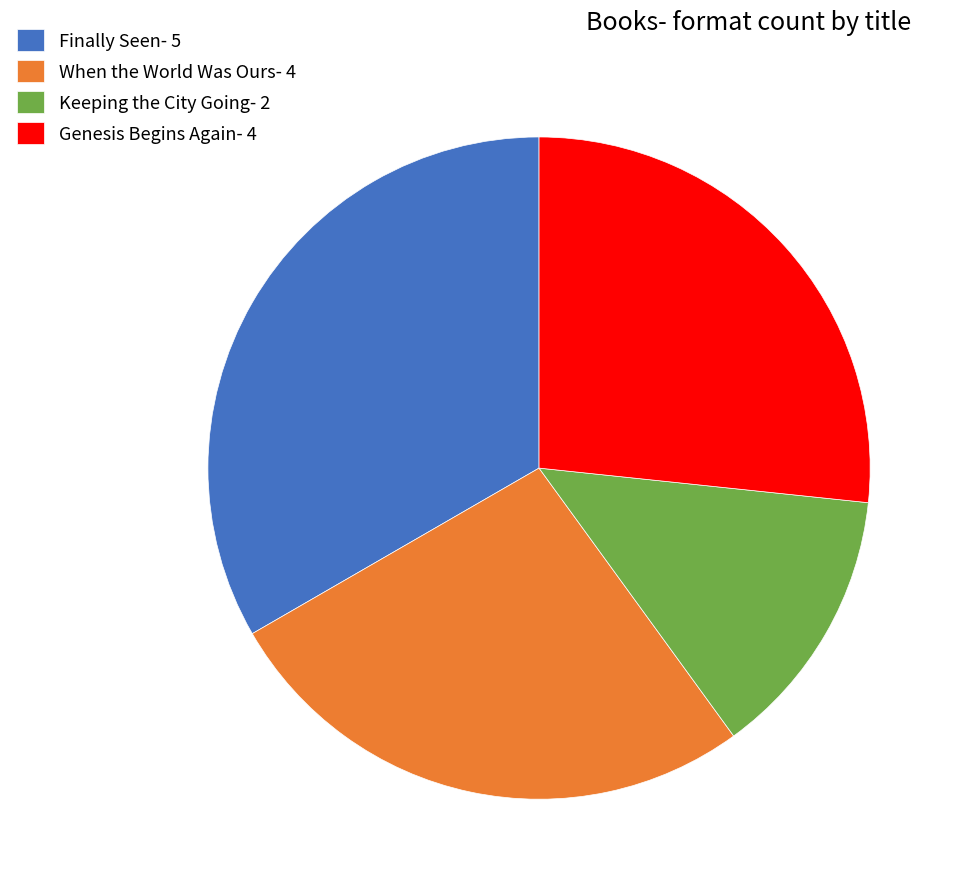

Does Finally Seen- 5 account for over 50% of the chart?

No